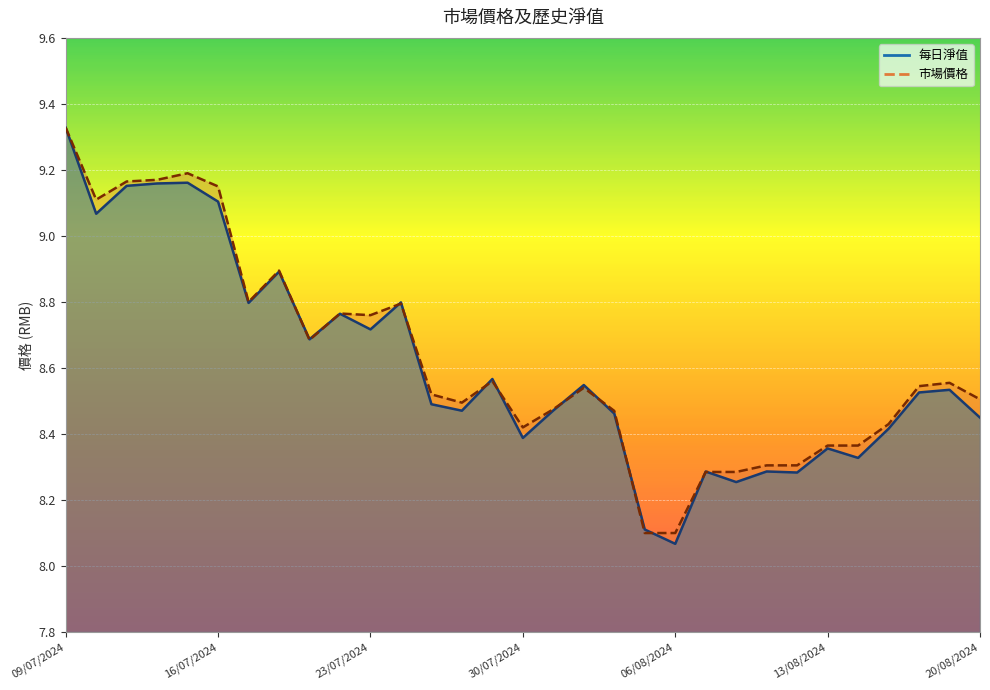

What is the difference between the second highest and minimum values in the 每日淨值 series?

1.1